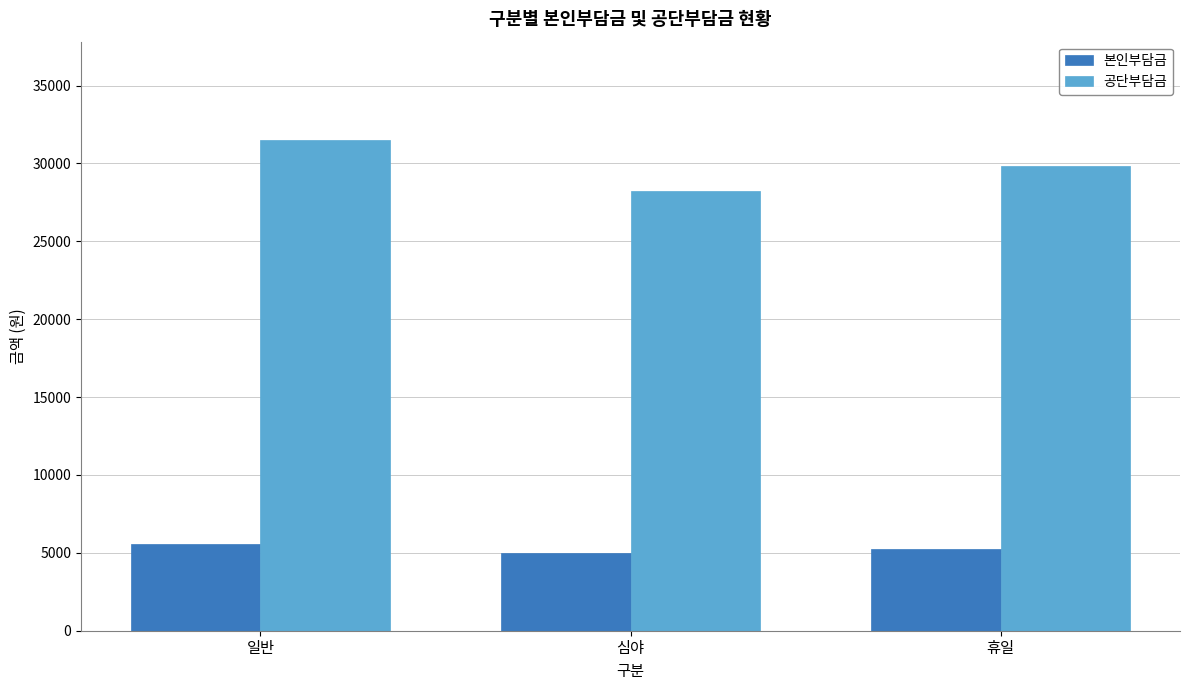

At which label does 공단부담금 first exceed 29848?

일반